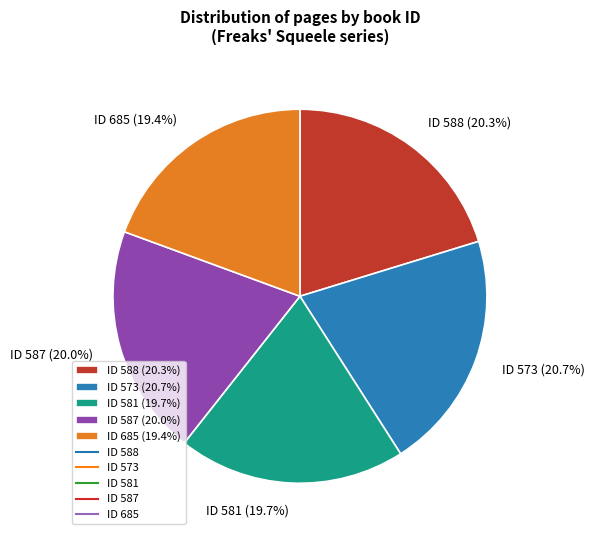

Does ID 587 (20.0%) represent more than half of the total?

No